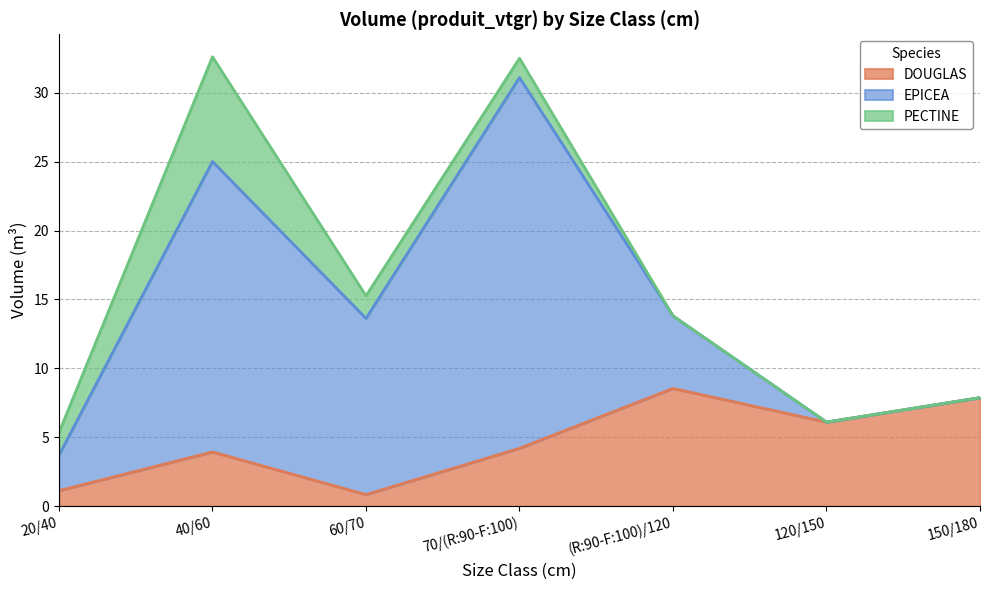

List the series in order of their overall mean, highest first.

EPICEA, DOUGLAS, PECTINE